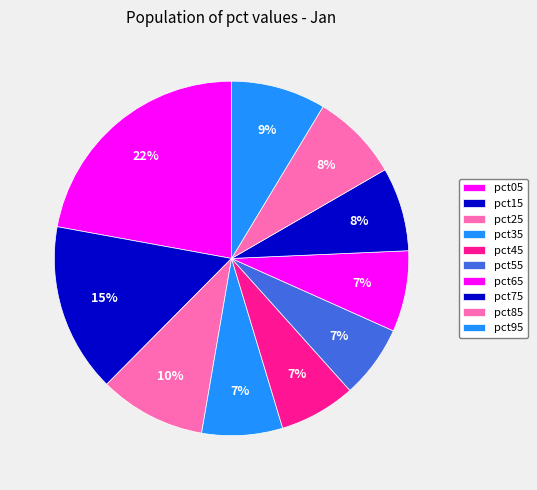

Is it true that pct15 is 15% of the pie?

True